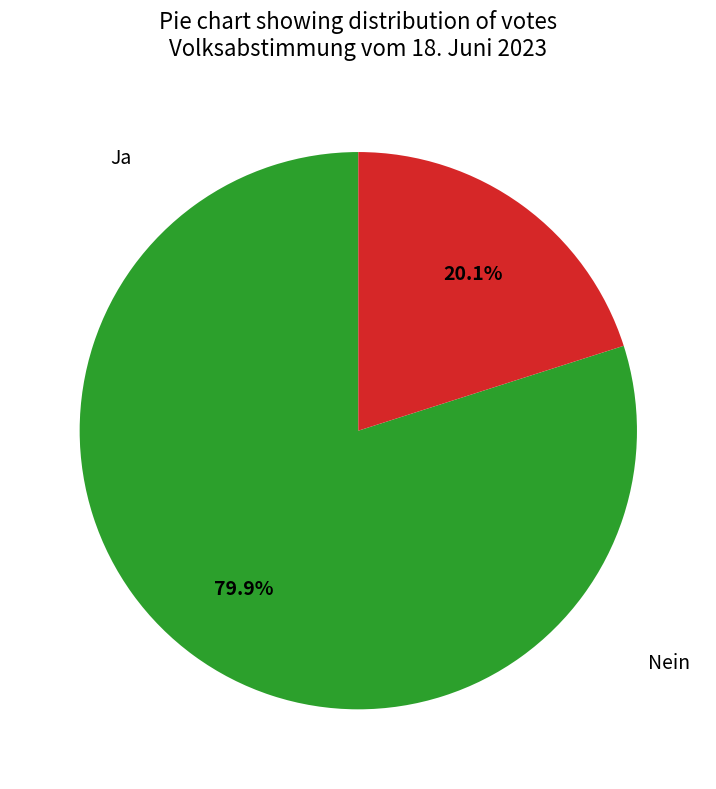

Is there a majority slice in this chart?

Yes